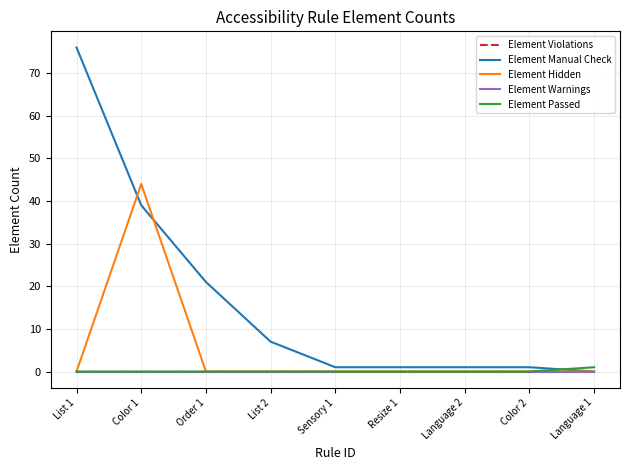

Does the chart have visible grid lines?

Yes